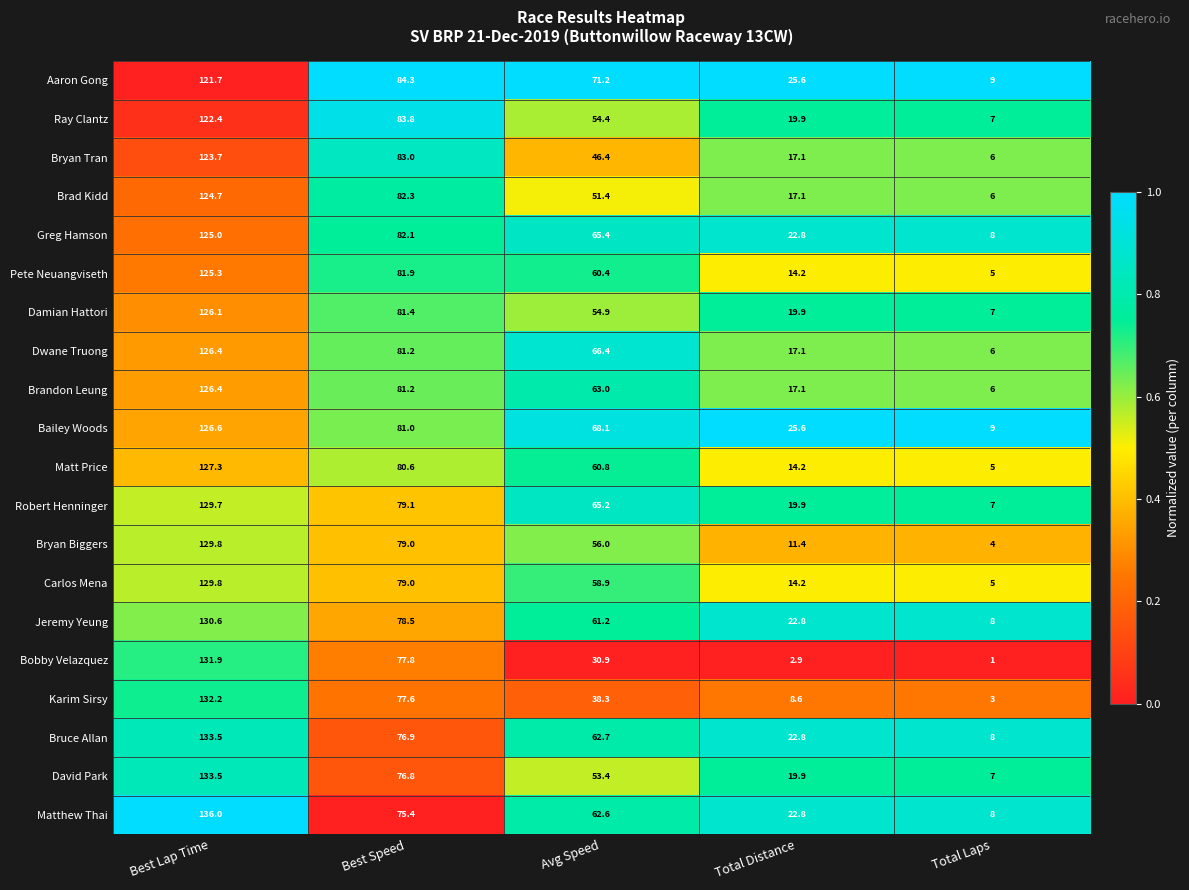

What is the sum of the Karim Sirsy values at Total Distance and Avg Speed?

46.9